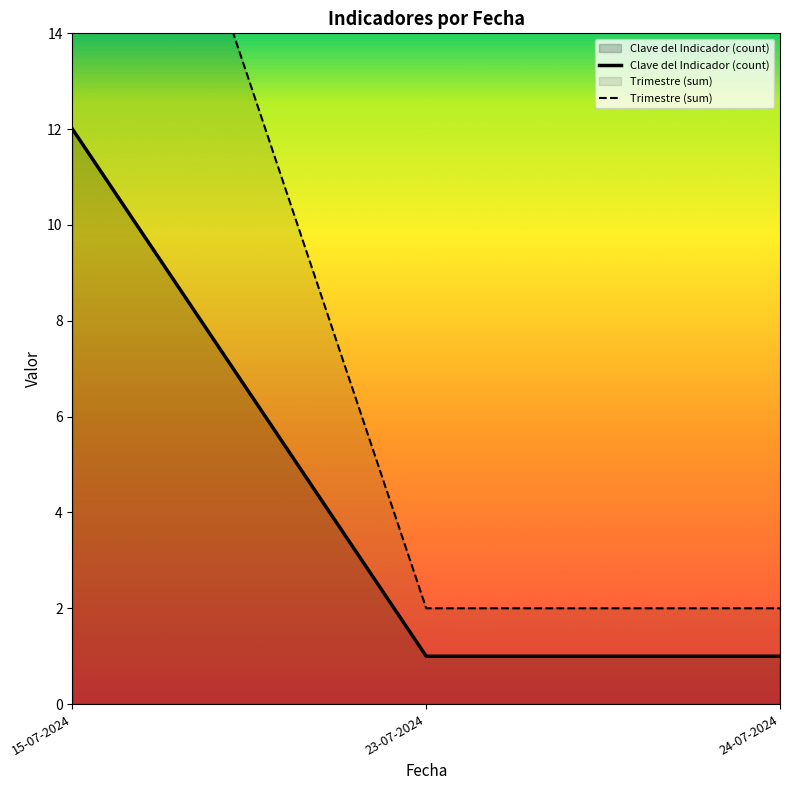

Reading left to right, list all the values displayed in this chart.

Clave del Indicador (count): 12	1	1
Trimestre (sum): 24	2	2